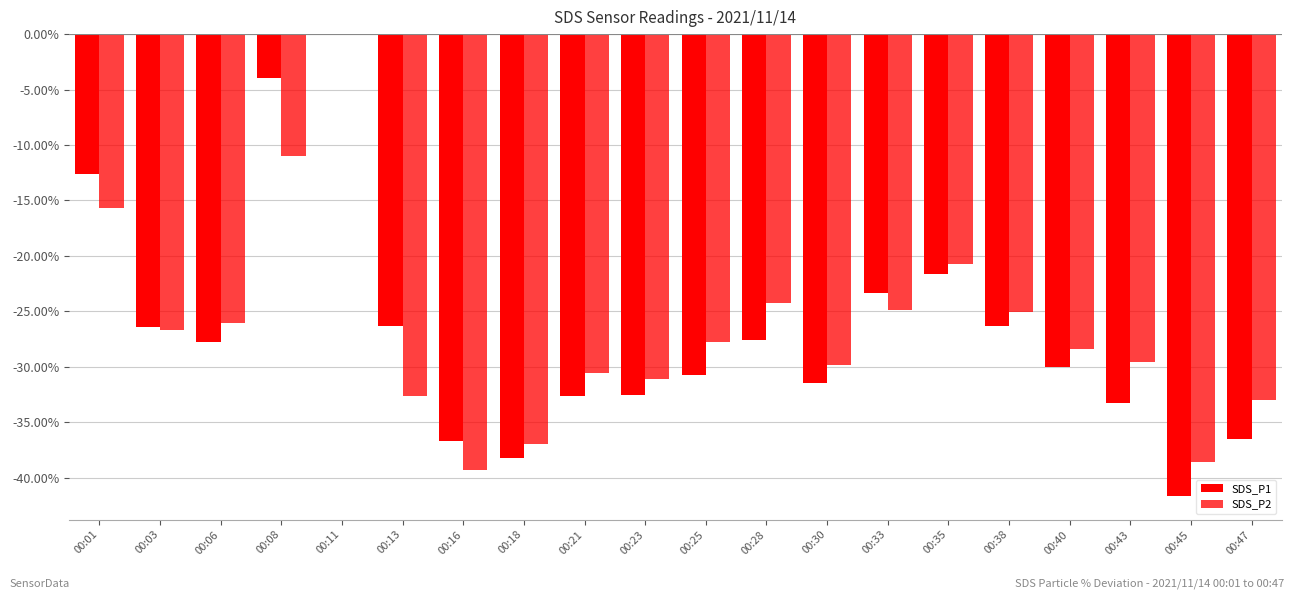

What is the spread (max minus min) of values at 00:47?

3.5